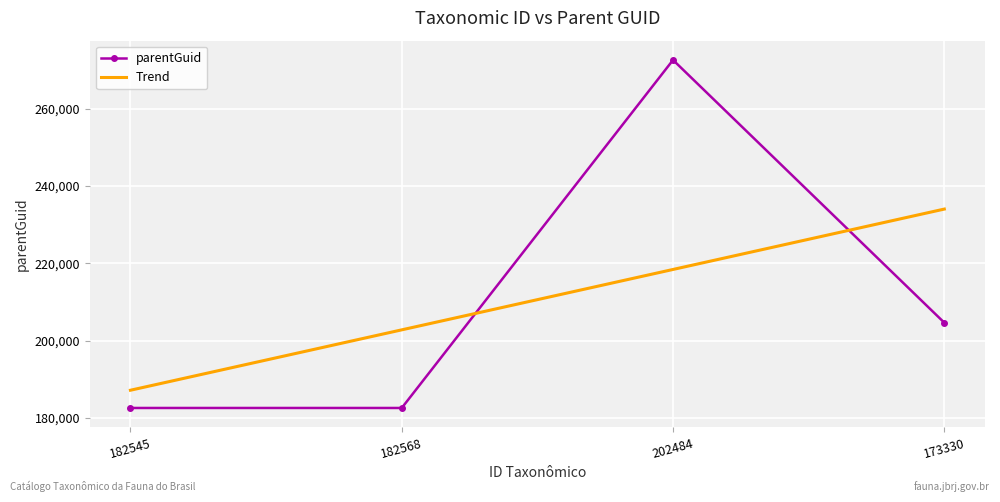

Is it true that parentGuid equals 358115.9 at 202484?

False